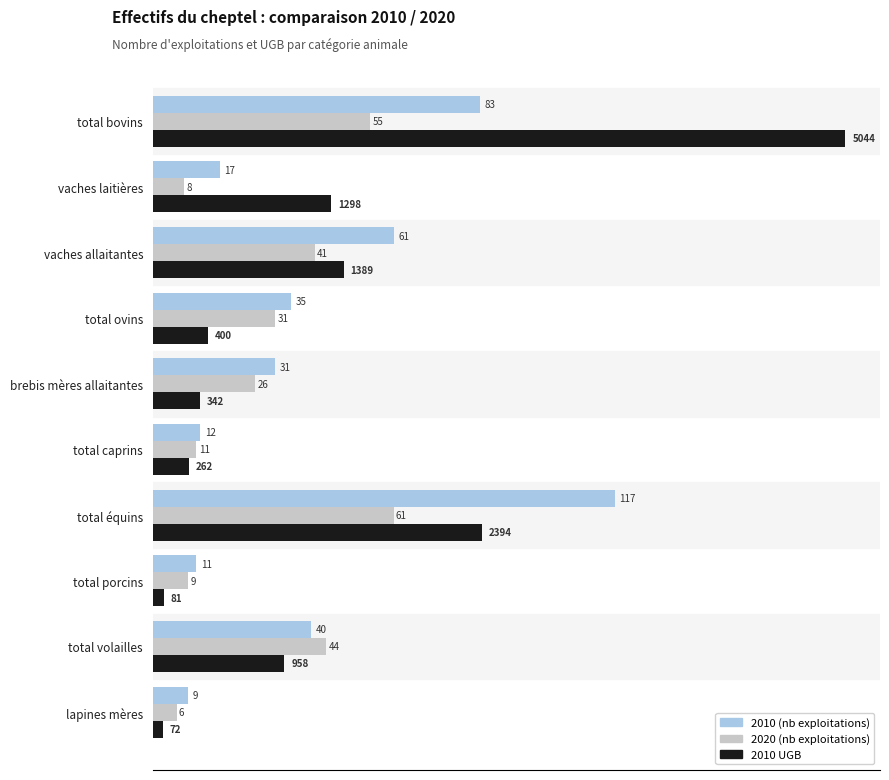

At which category is the sum across all series the highest?

total bovins